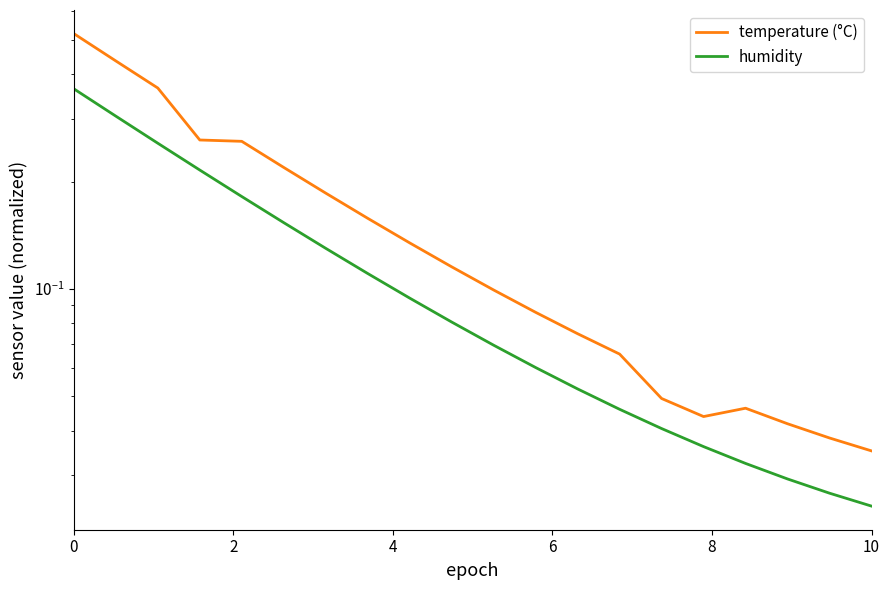

True or false: humidity and temperature (°C) cross at least once.

False